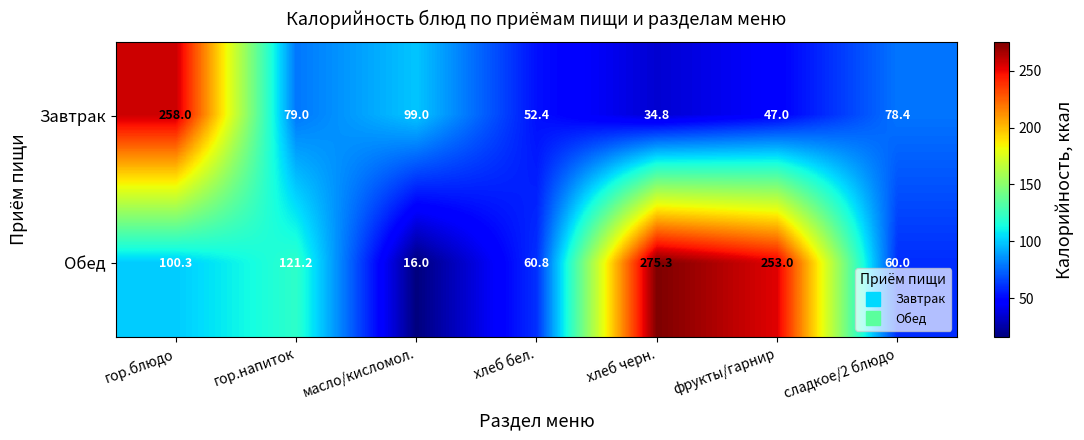

Which series changed the most between хлеб бел. and сладкое/2 блюдо?

Завтрак